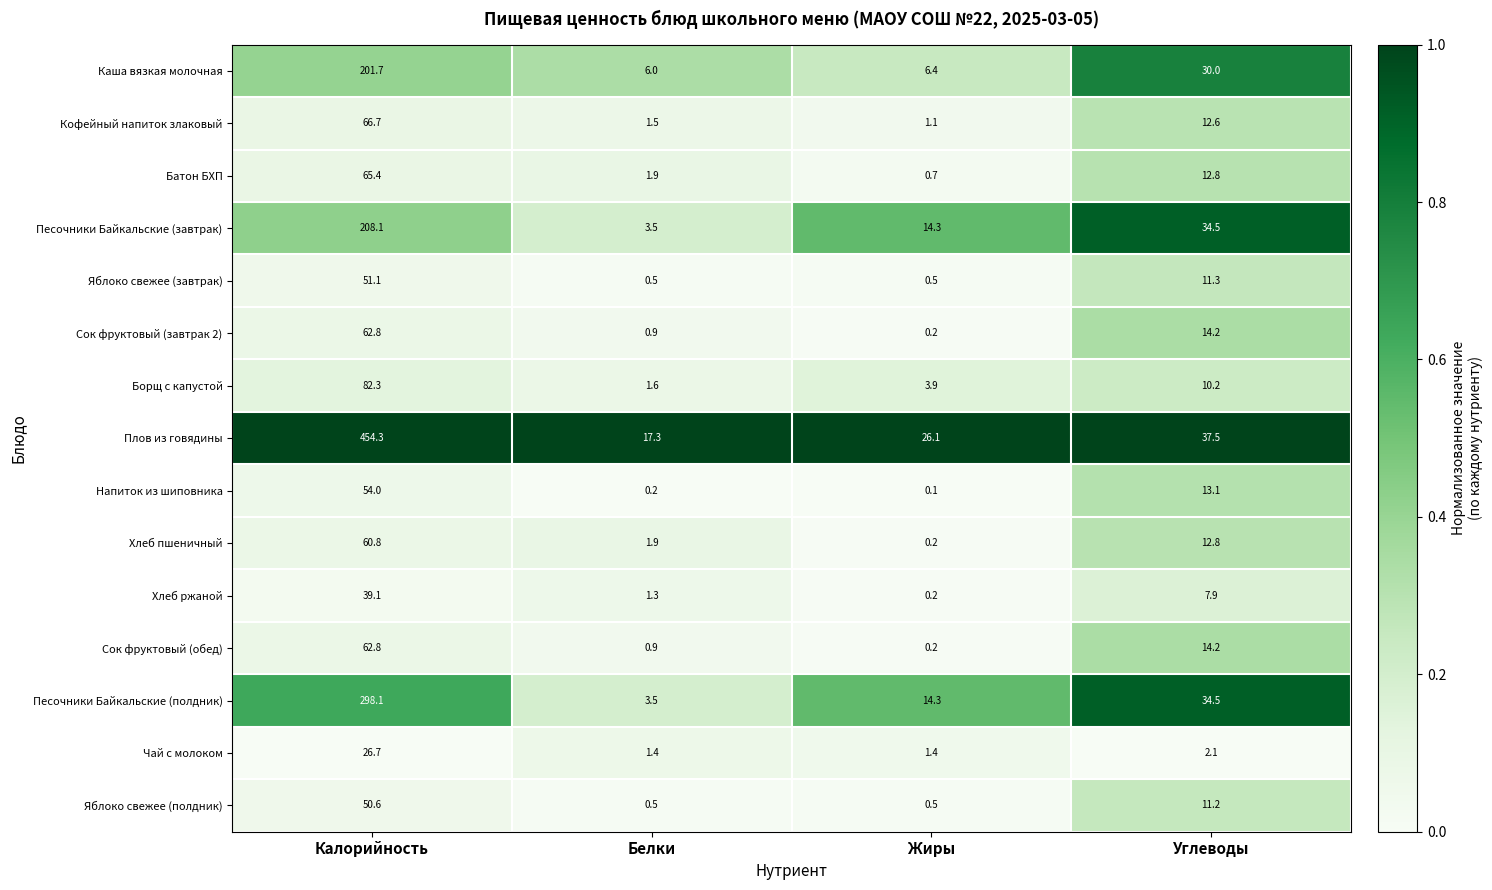

The Чай с молоком series shows 1.4 at Жиры. True or false?

True